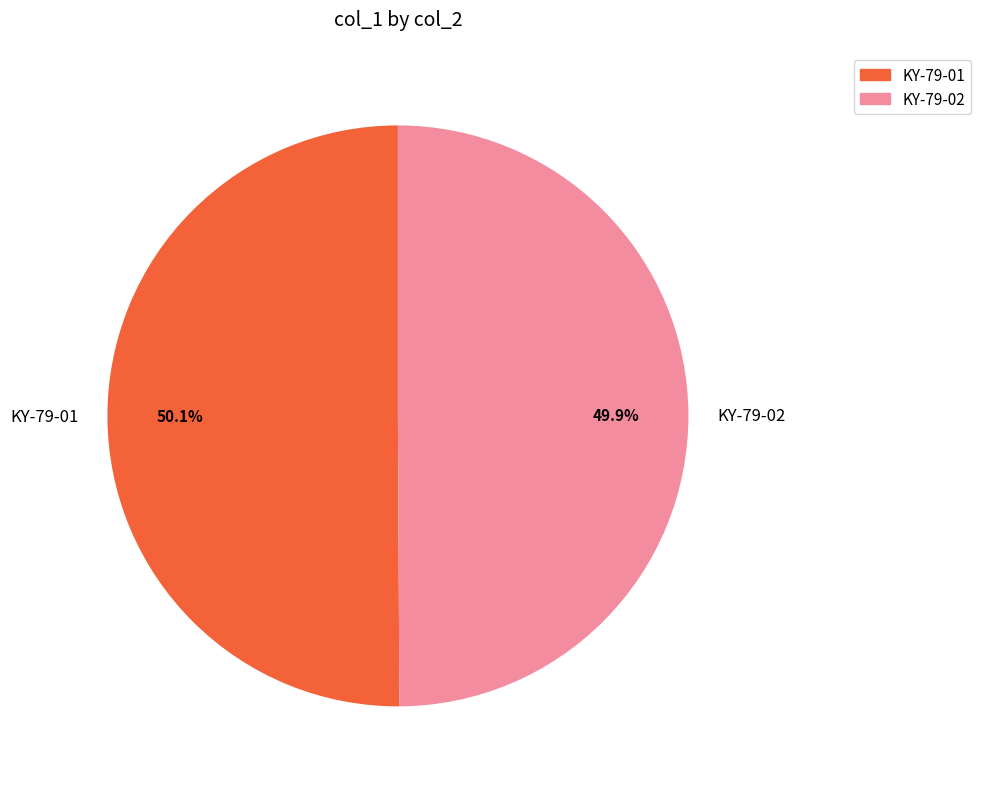

How many slices are in this pie chart?

2